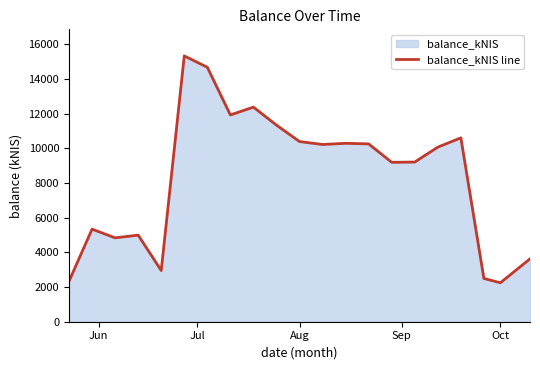

What is the greatest value displayed?

15327.0